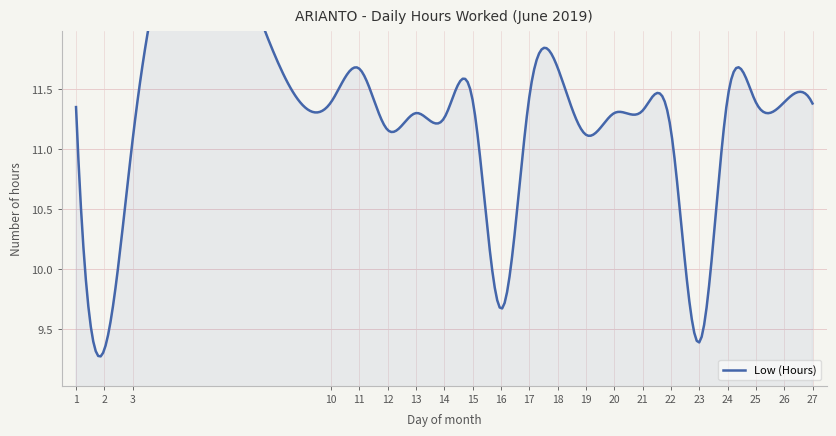

Where does the data first go above 11?

1